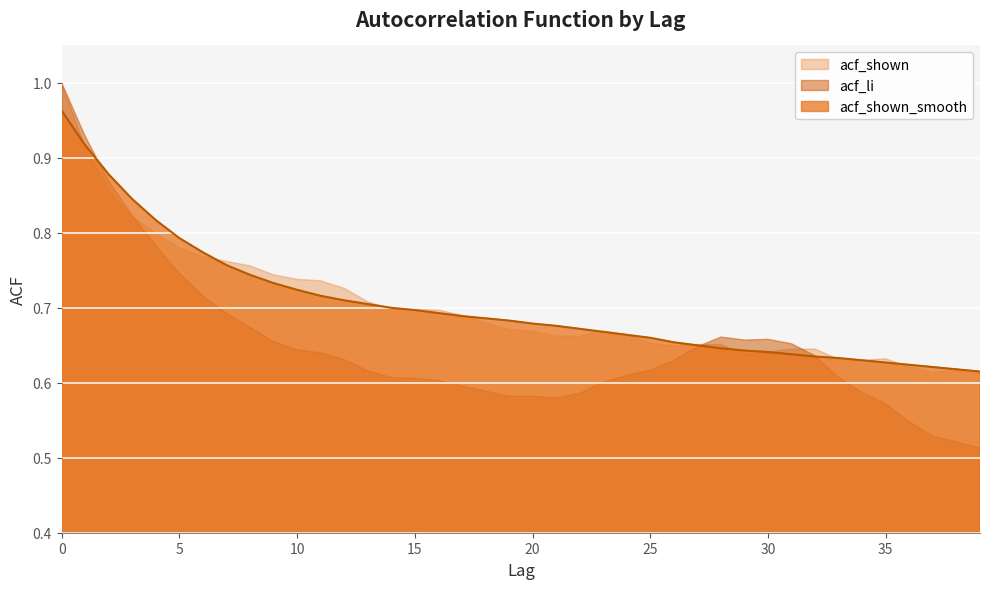

What is the total value across all series at 31?

1.9